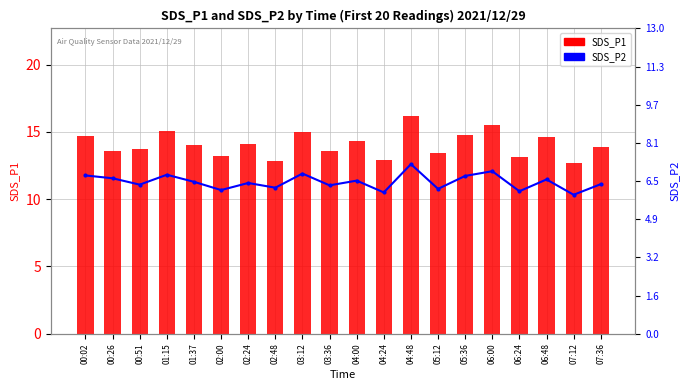

What is the difference between the highest and lowest values at 02:00?

7.1